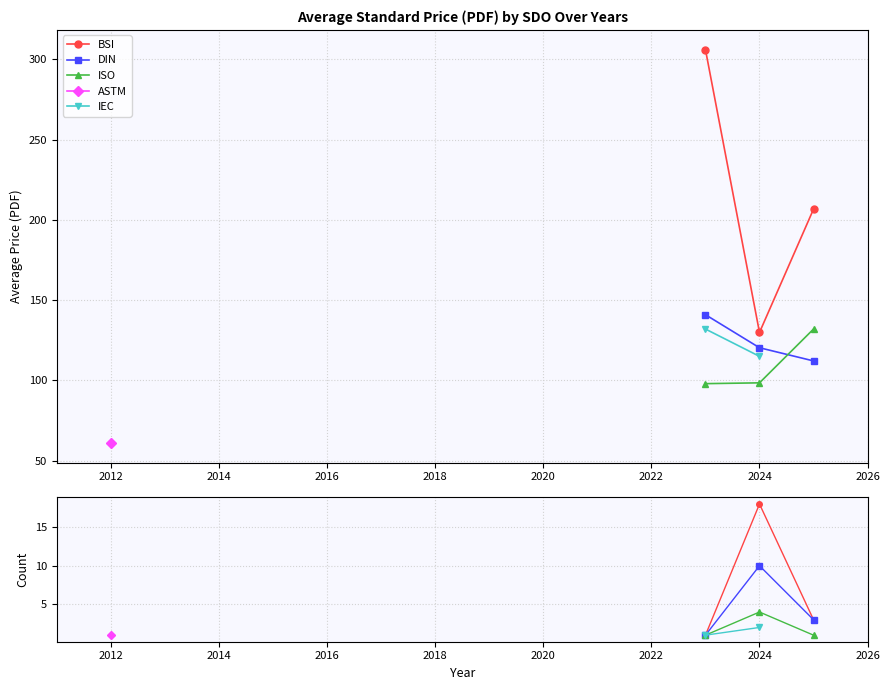

How many lines are shown in the chart?

5